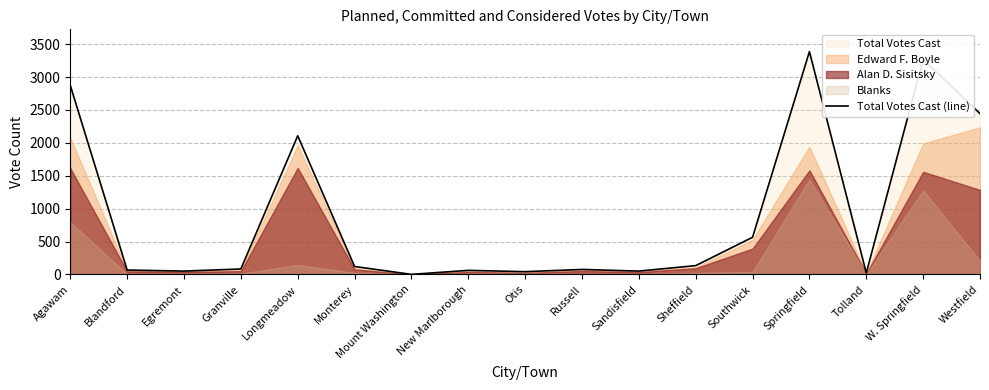

How many data points are less than 83?

8